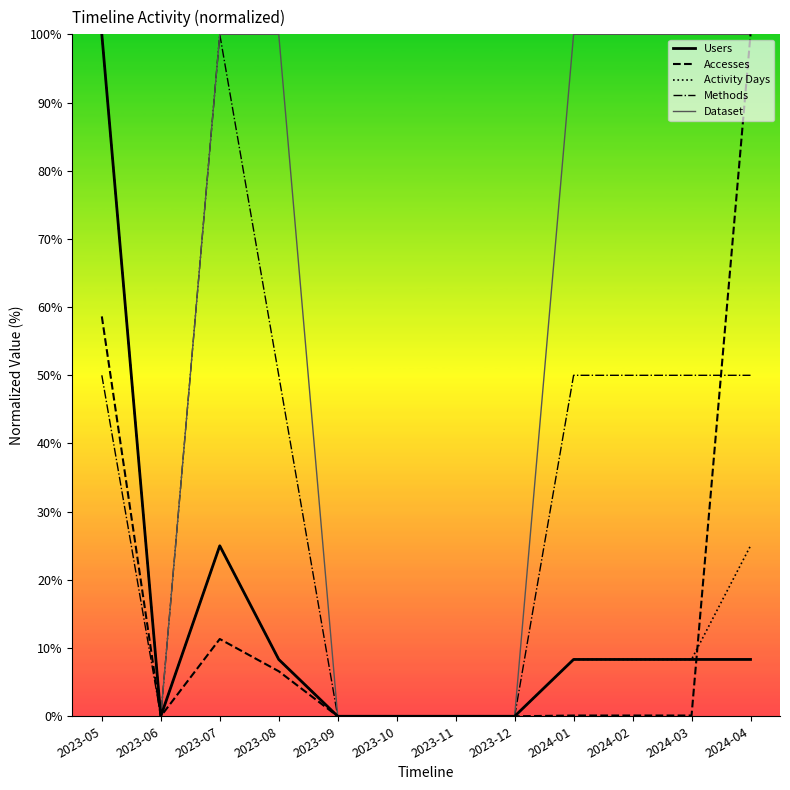

What position from the left is 2023-06?

2